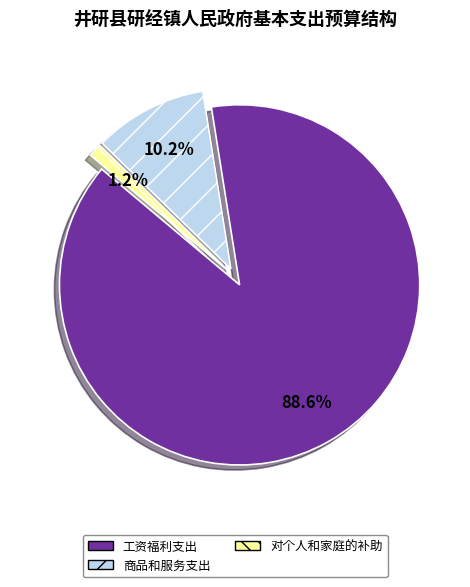

Is it true that 对个人和家庭的补助 is 13% of the pie?

False